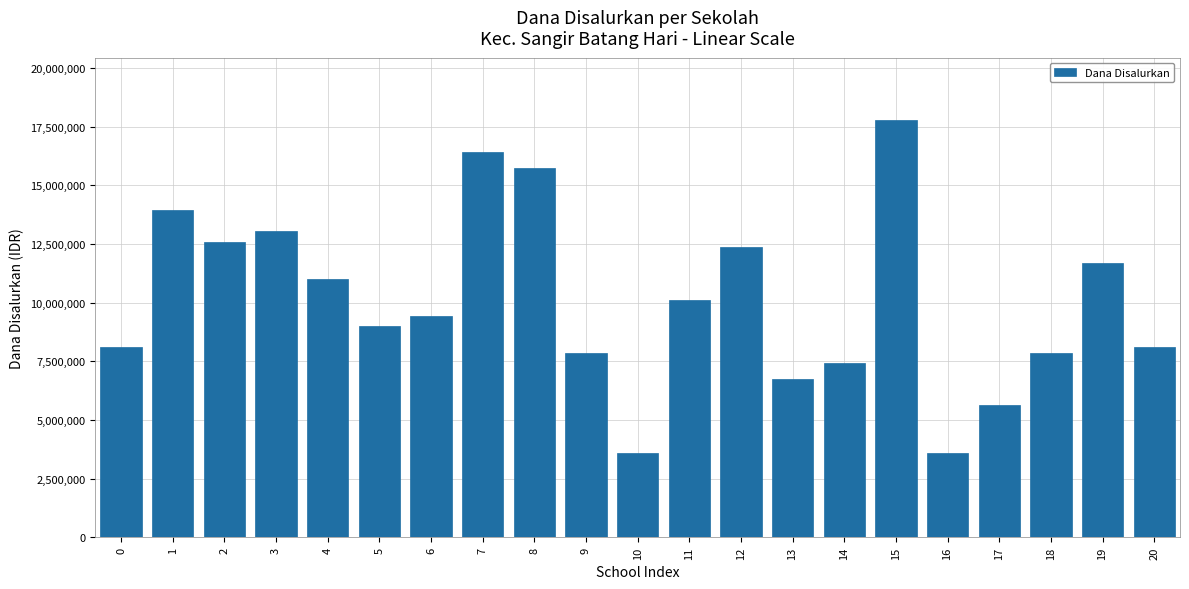

Reading left to right, transcribe all the data shown in this chart.

0=8100000	1=13950000	2=12600000	3=13050000	4=11025000	5=9000000	6=9450000	7=16425000	8=15750000	9=7875000	10=3600000	11=10125000	12=12375000	13=6750000	14=7425000	15=17775000	16=3600000	17=5625000	18=7875000	19=11700000	20=8100000